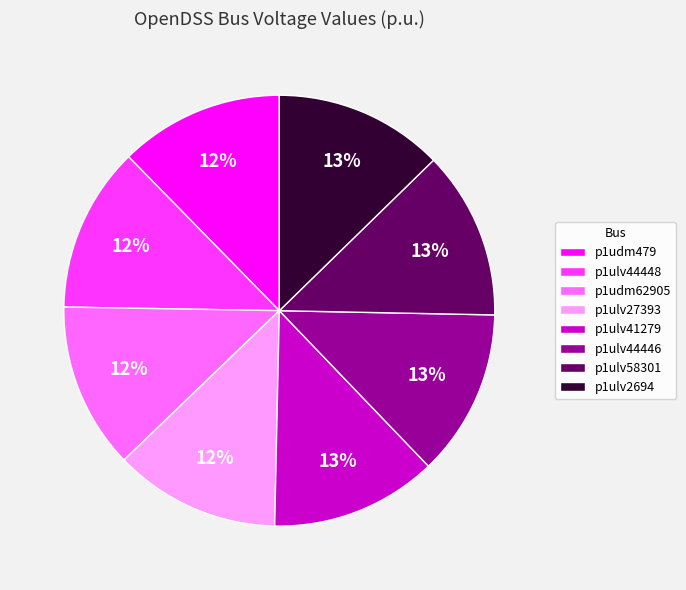

Is it true that p1ulv27393 is 2% of the pie?

False